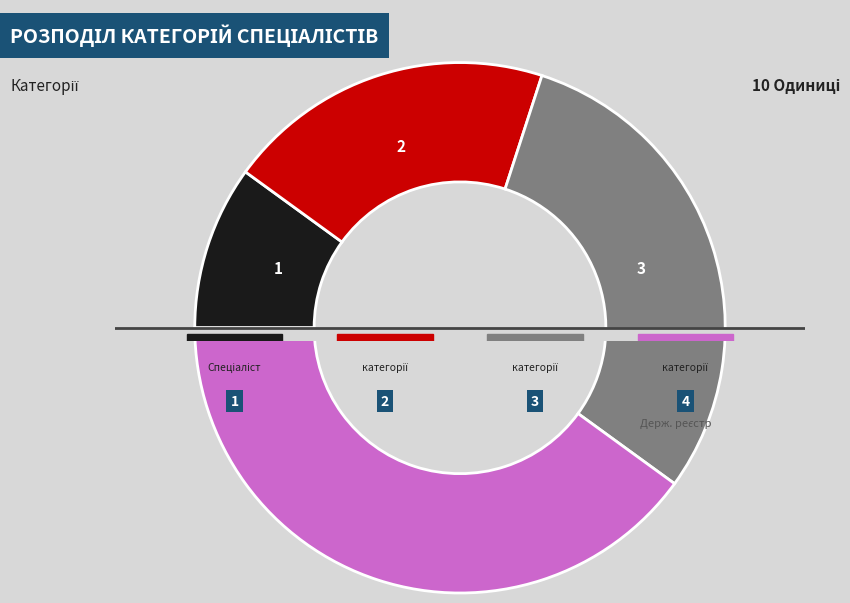

What is the change in value from Спеціаліст другої категорії to Спеціаліст вищої категорії?

+2